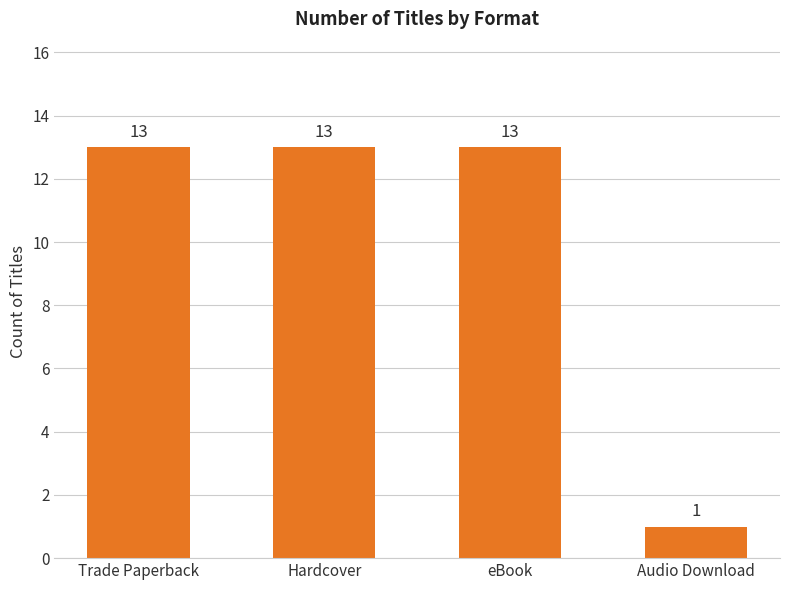

What is the minimum value shown in the chart?

1